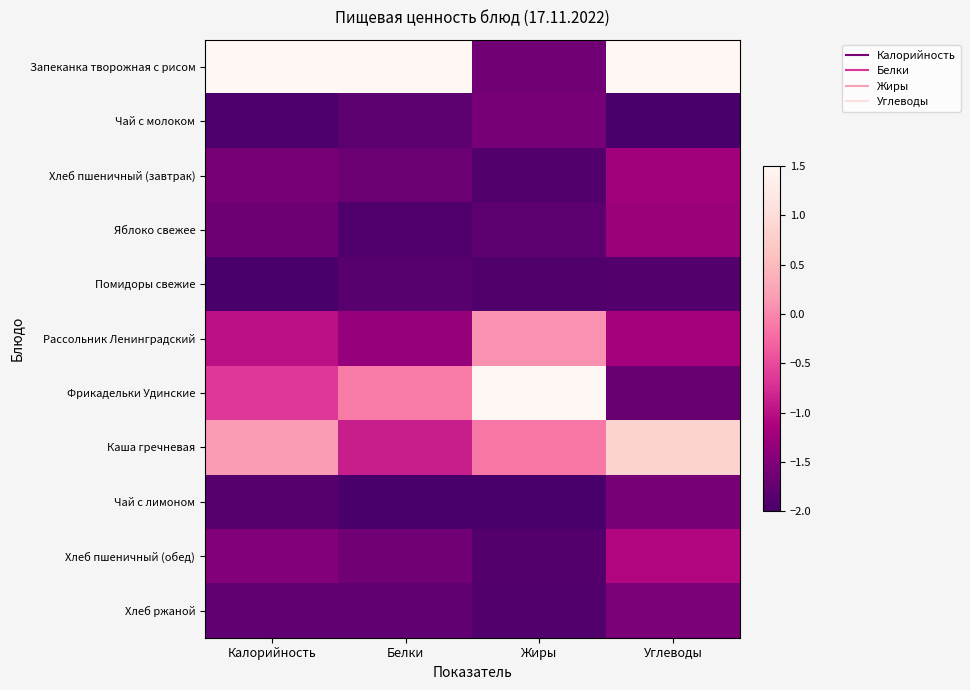

Reading left to right, what are all the values shown in this chart?

Запеканка творожная с рисом: Калорийность=1.5	Белки=1.5	Жиры=-1.6	Углеводы=1.5
Чай с молоком: Калорийность=-2.0	Белки=-1.8	Жиры=-1.6	Углеводы=-2.0
Хлеб пшеничный (завтрак): Калорийность=-1.6	Белки=-1.7	Жиры=-1.9	Углеводы=-1.2
Яблоко свежее: Калорийность=-1.6	Белки=-1.9	Жиры=-1.8	Углеводы=-1.3
Помидоры свежие: Калорийность=-2.0	Белки=-1.9	Жиры=-1.9	Углеводы=-1.9
Рассольник Ленинградский: Калорийность=-1.0	Белки=-1.3	Жиры=0.1	Углеводы=-1.2
Фрикадельки Удинские: Калорийность=-0.7	Белки=-0.1	Жиры=1.5	Углеводы=-1.7
Каша гречневая: Калорийность=0.2	Белки=-0.9	Жиры=-0.1	Углеводы=0.8
Чай с лимоном: Калорийность=-1.9	Белки=-2.0	Жиры=-2.0	Углеводы=-1.6
Хлеб пшеничный (обед): Калорийность=-1.5	Белки=-1.6	Жиры=-1.9	Углеводы=-1.1
Хлеб ржаной: Калорийность=-1.8	Белки=-1.8	Жиры=-1.9	Углеводы=-1.5